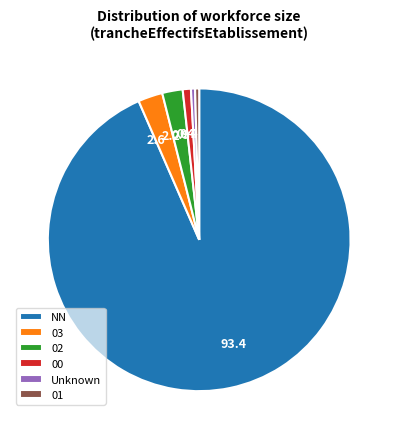

What is the ratio of the value at 00 to the value at 03?

0.3